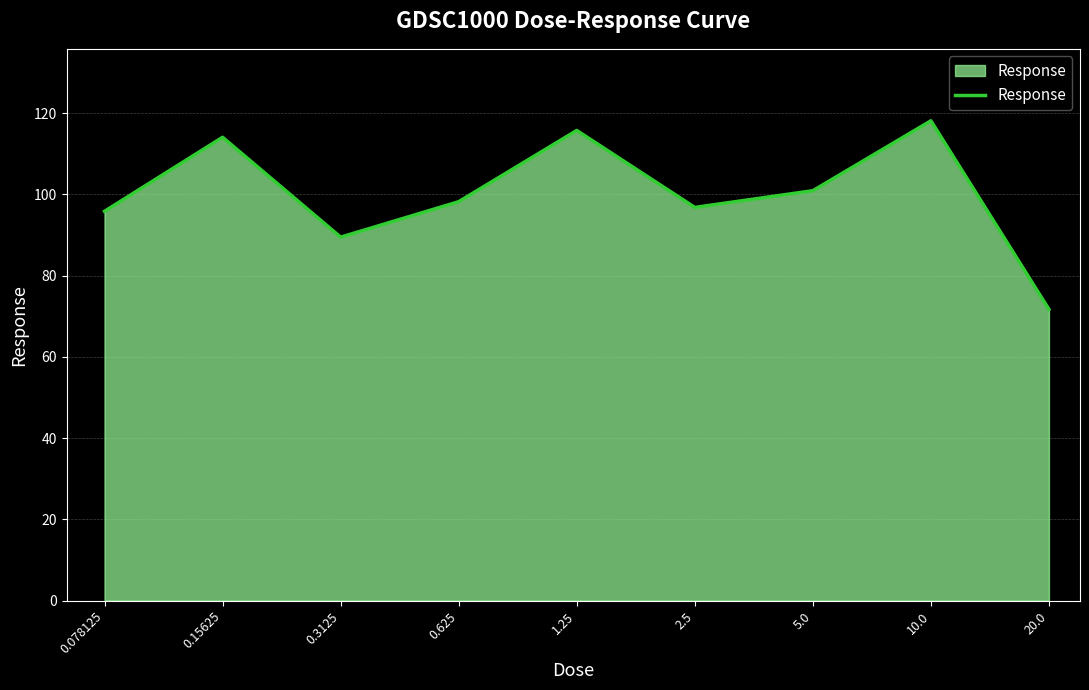

What is the maximum value shown in the chart?

118.1